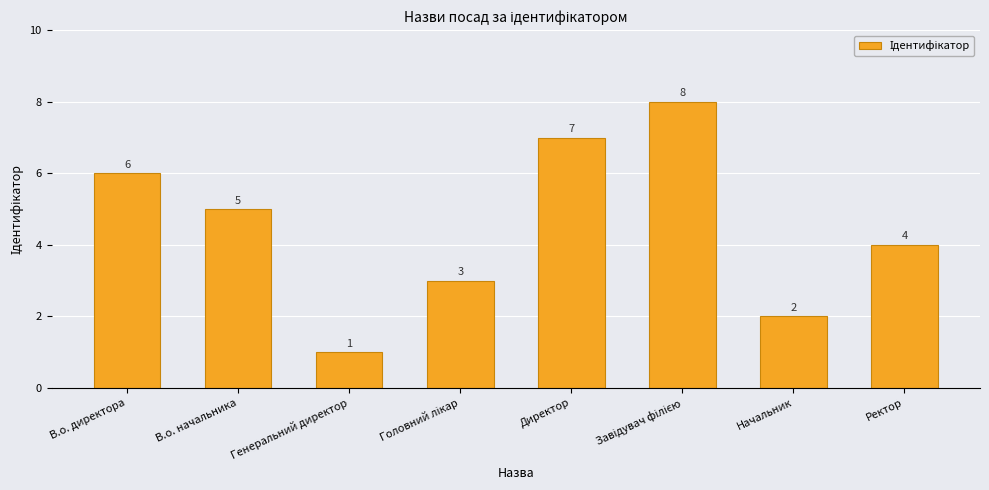

Where is the data nearest to the value 4?

Ректор